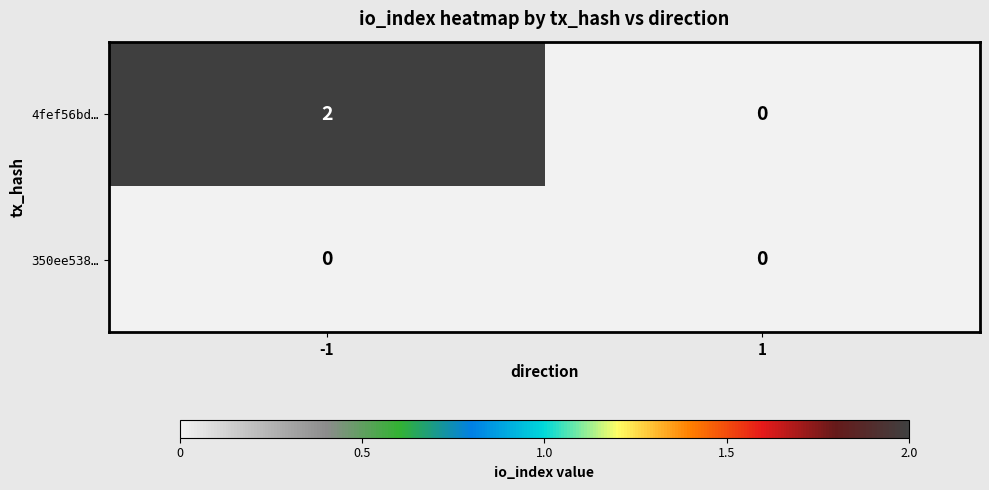

List the series in order of their overall mean, lowest first.

350ee538…, 4fef56bd…